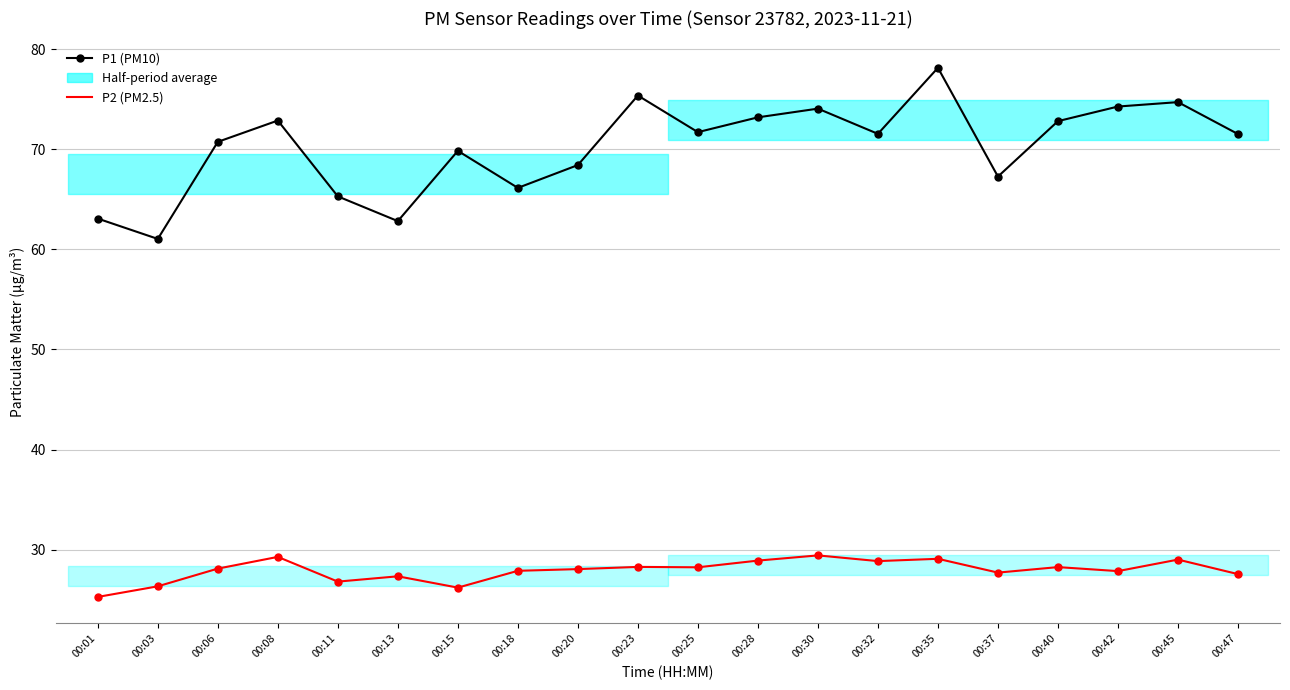

At 00:40, list the series in order from smallest to largest.

P2 (PM2.5), P1 (PM10)